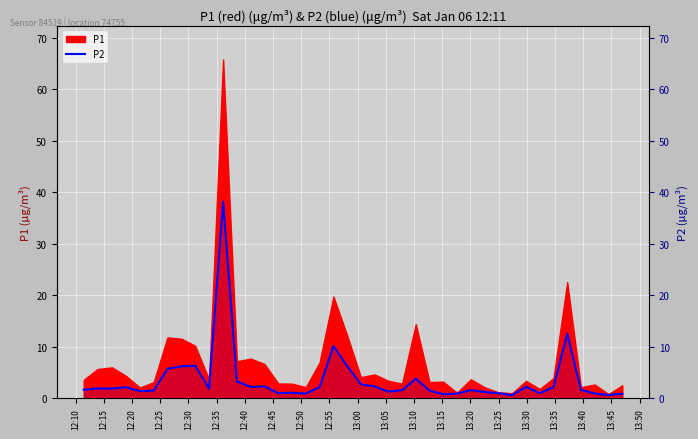

Reading left to right, extract all data points from this chart.

1.7	1.9	1.9	2.1	1.4	1.5	5.7	6.2	6.3	1.9	38.2	3.2	2.2	2.3	1.0	1.1	0.9	2.2	10.1	6.2	2.7	2.3	1.3	1.6	3.8	1.5	0.8	0.9	1.6	1.2	1.0	0.6	2.2	1.0	2.1	12.6	1.6	0.9	0.7	0.9